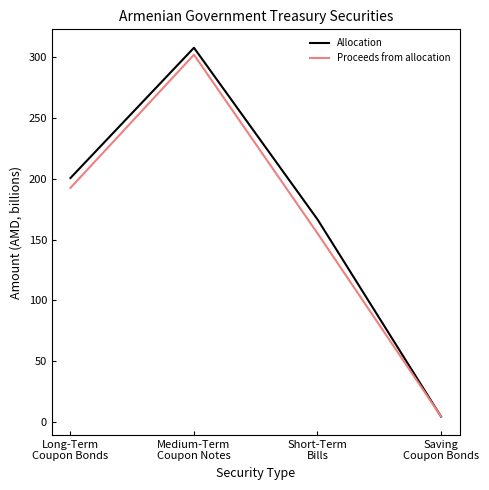

The value of Proceeds from allocation at Short-Term
Bills is 155.1. True or false?

True